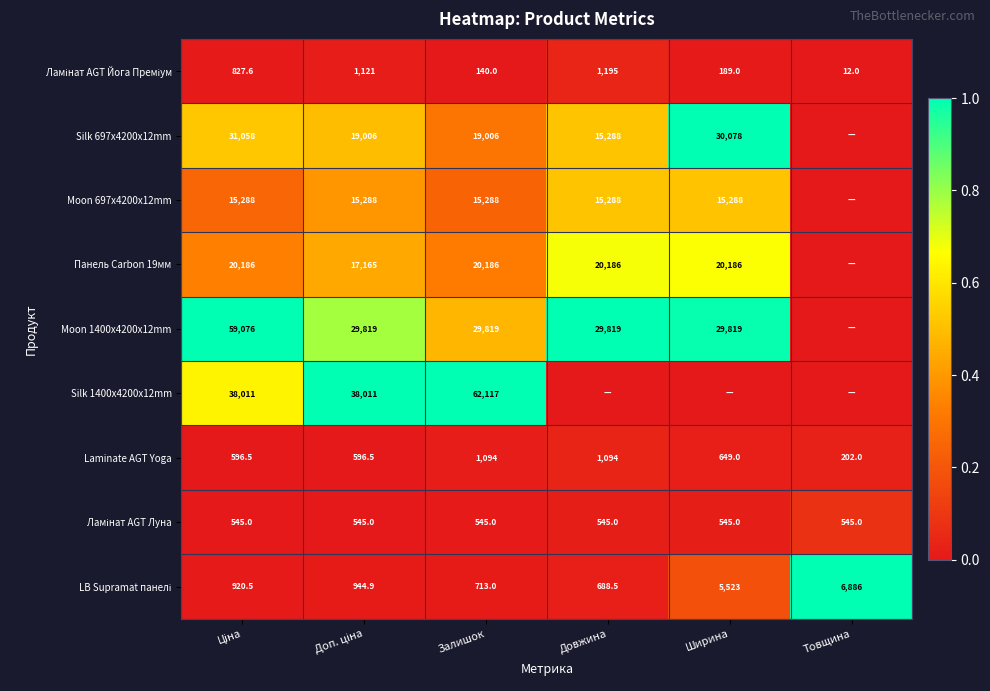

The value of Moon 1400x4200x12mm at Ширина is 20872.2. True or false?

False